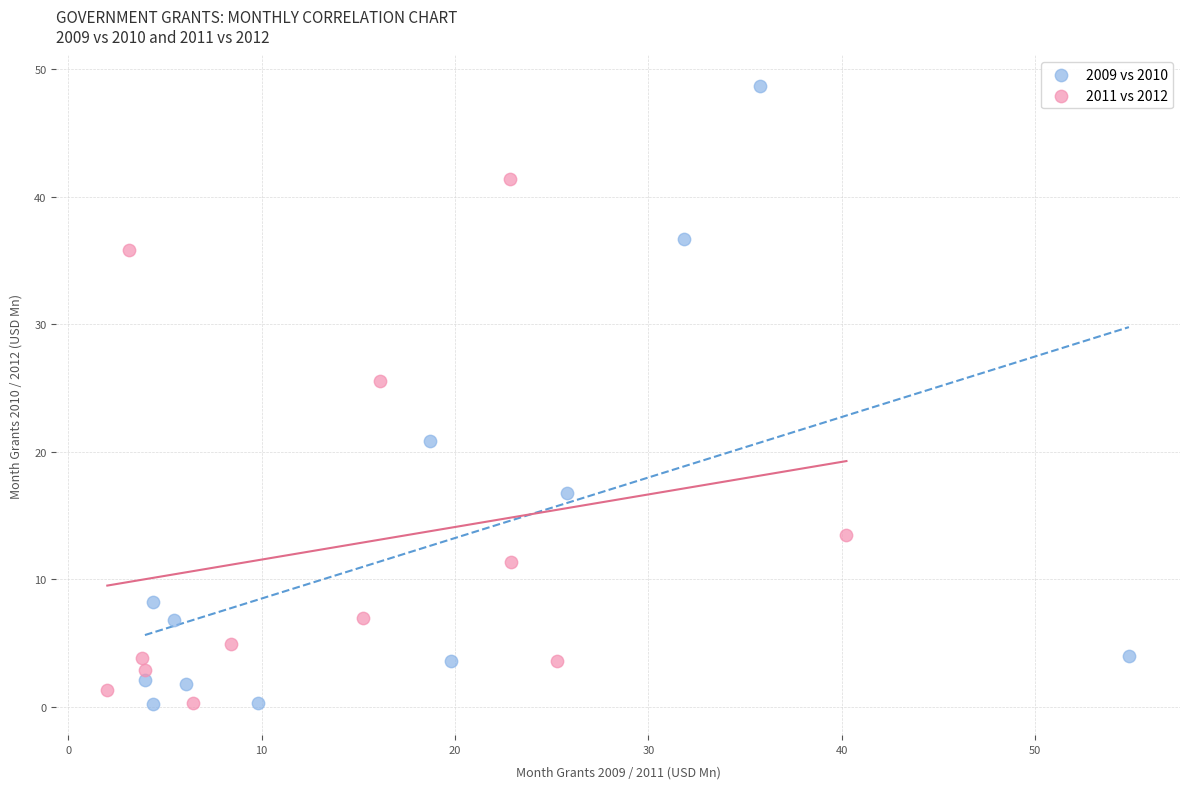

Which series has the widest spread of Y values?

2009 vs 2010